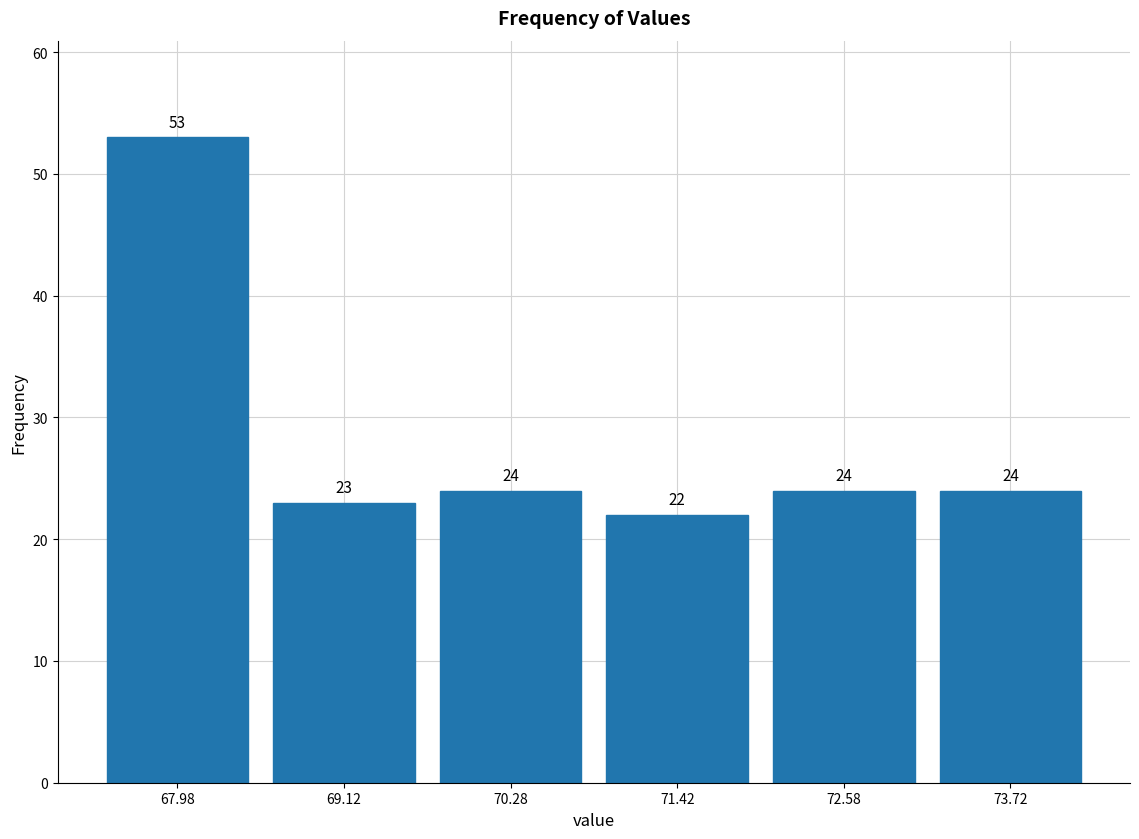

Reading left to right, list every bar in this chart as the range it spans on the x-axis followed by its height. The bar edges are not printed on the chart, so give them approximately, as read against the axis.

67.40 to 68.55: 53
68.55 to 69.70: 23
69.70 to 70.85: 24
70.85 to 72.00: 22
72.00 to 73.15: 24
73.15 to 74.30: 24